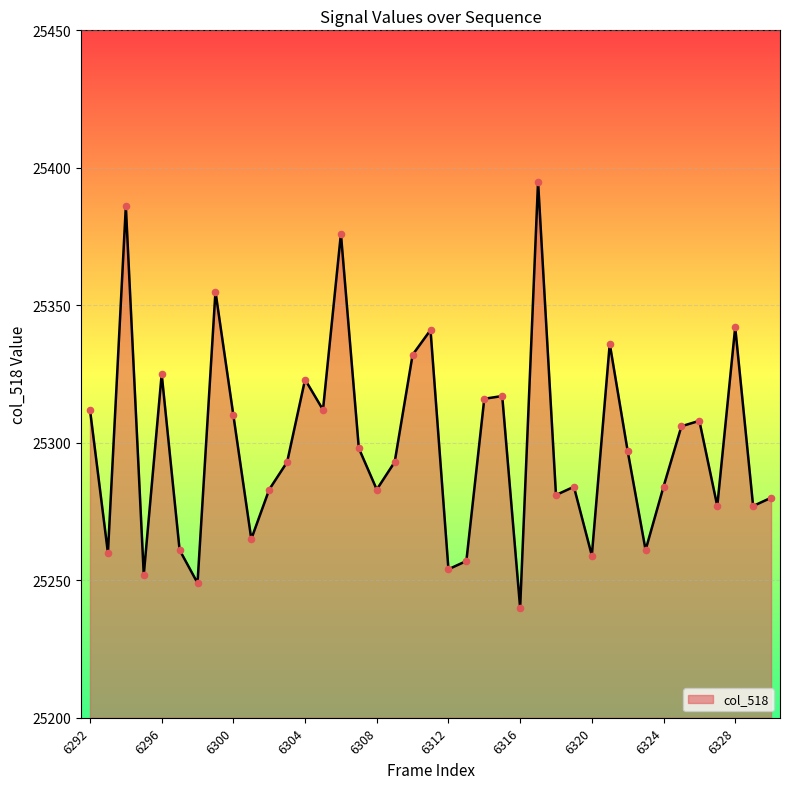

What is the difference between the maximum and minimum values?

155